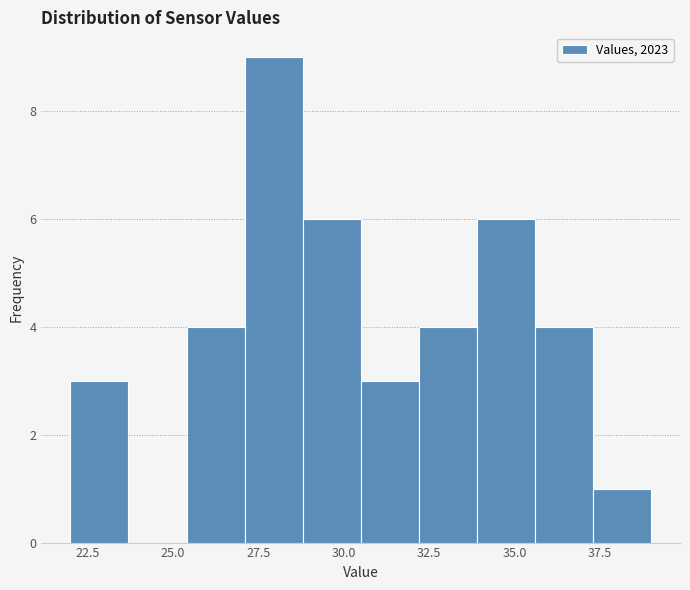

Read against the x-axis, roughly where is the centre of the tallest bar?

28.0